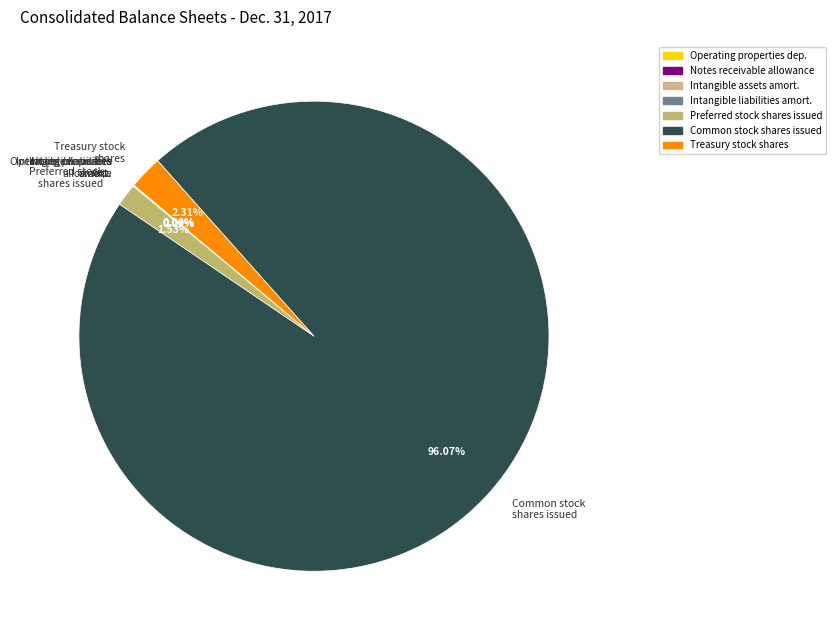

Does Common stock shares issued represent more than half of the total?

Yes